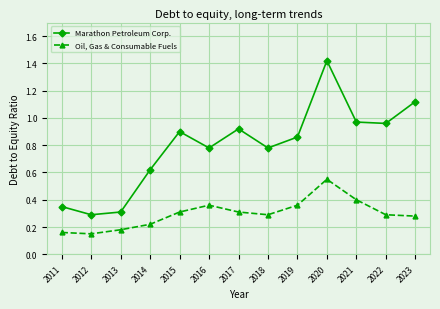

True or false: Oil, Gas & Consumable Fuels has more than 0 points higher than both neighbors.

True